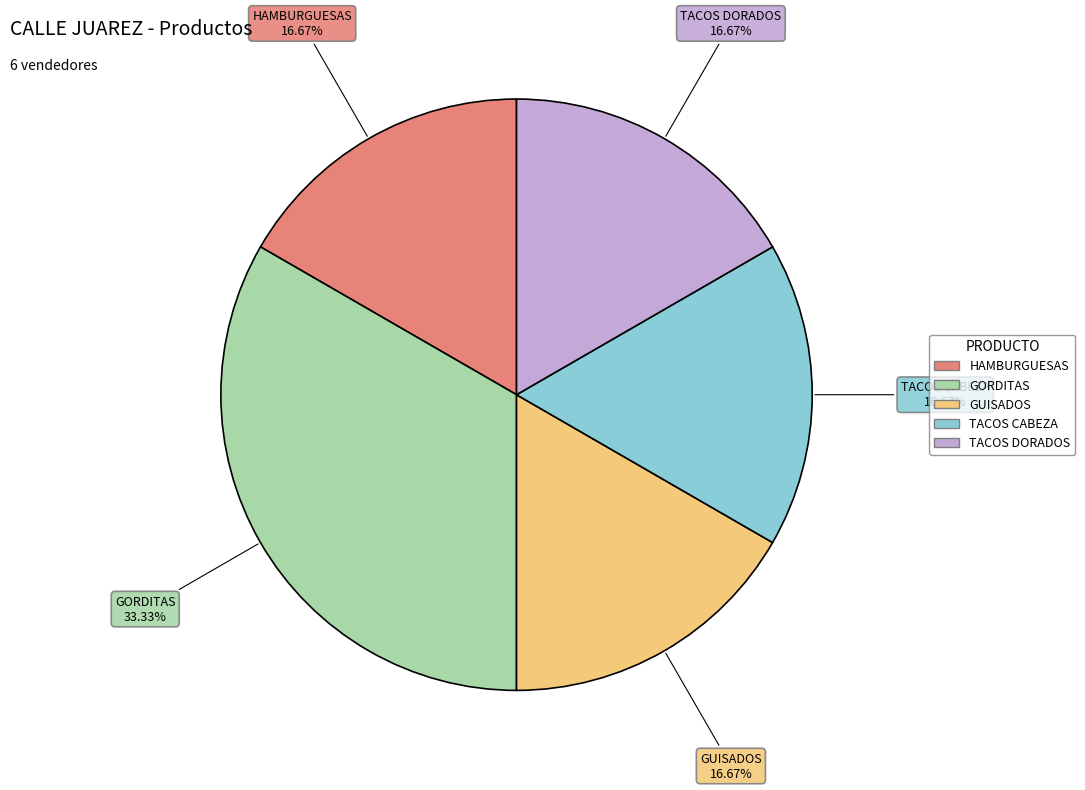

How many segments does this pie chart have?

5